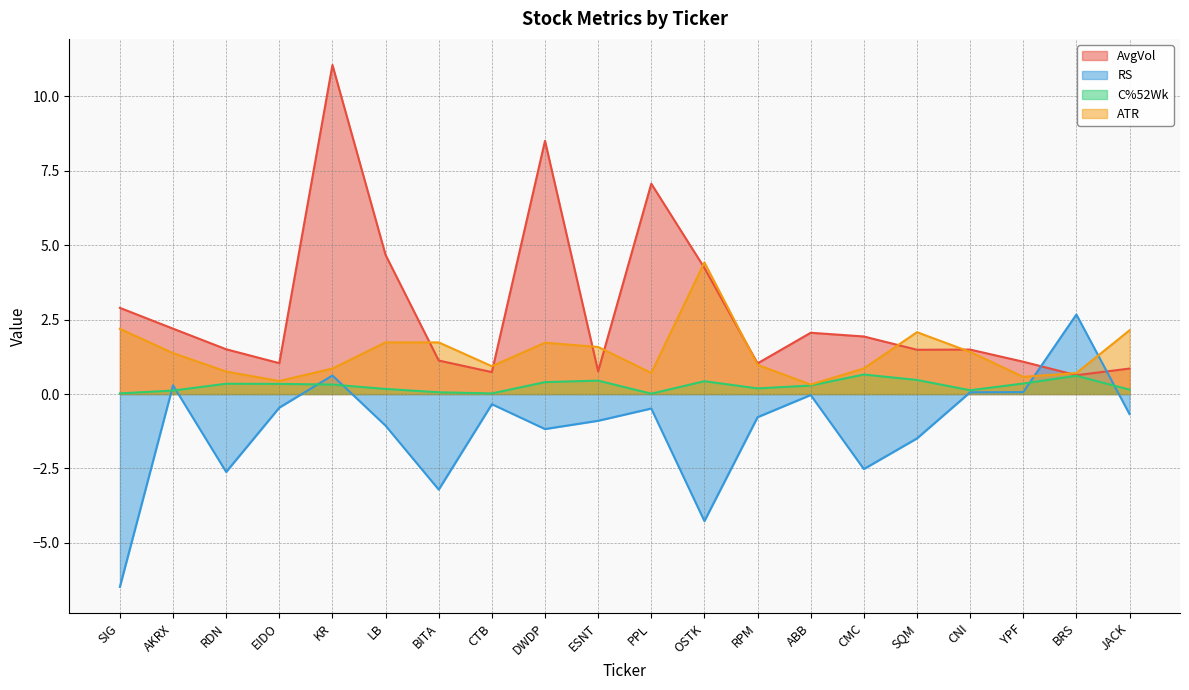

Between RDN and OSTK, which series saw the biggest shift?

ATR